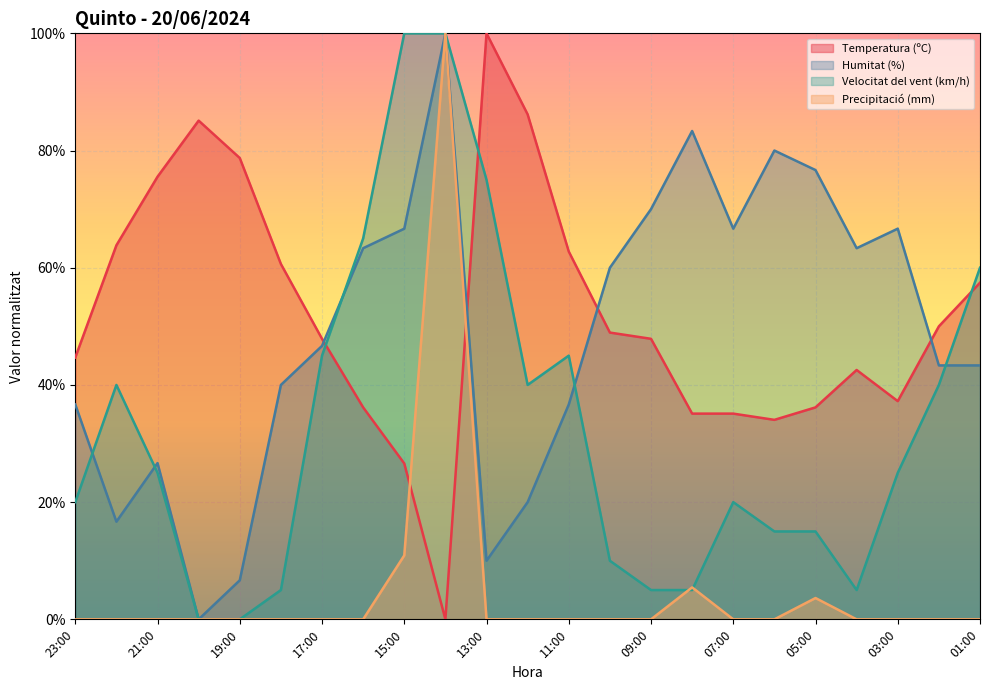

At 20:00, list the series in order from largest to smallest.

Temperatura (ºC), Humitat (%), Velocitat del vent (km/h), Precipitació (mm)